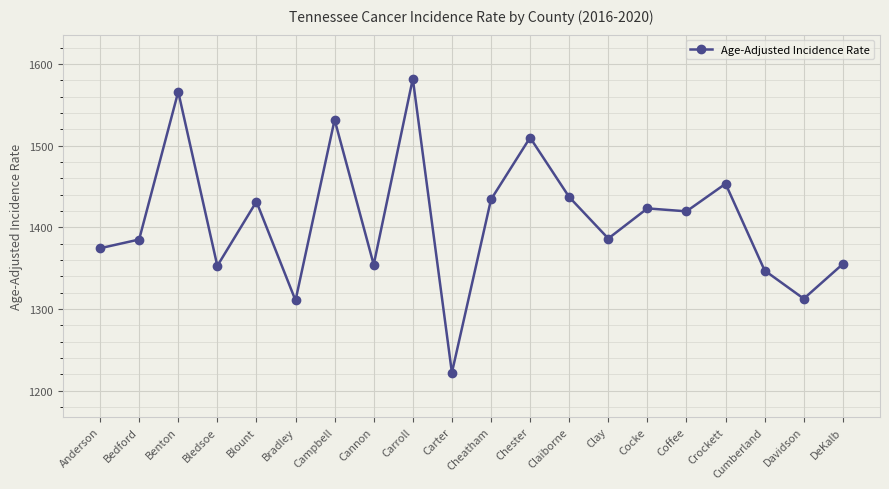

Between Claiborne and Benton, which is larger?

Benton